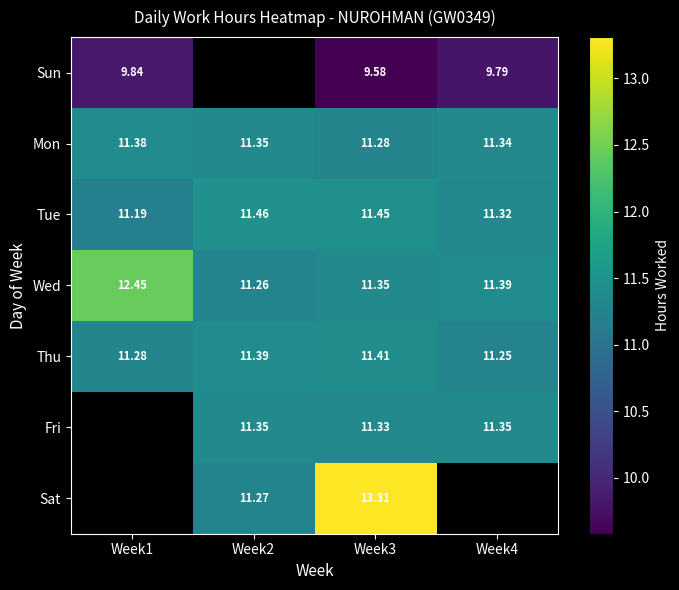

At which label does Tue reach its peak?

Week2